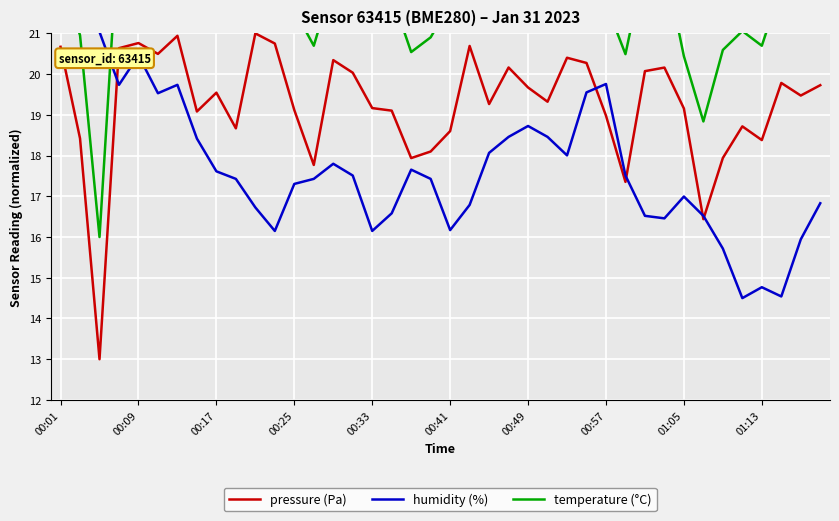

What position from the right is 21?

19